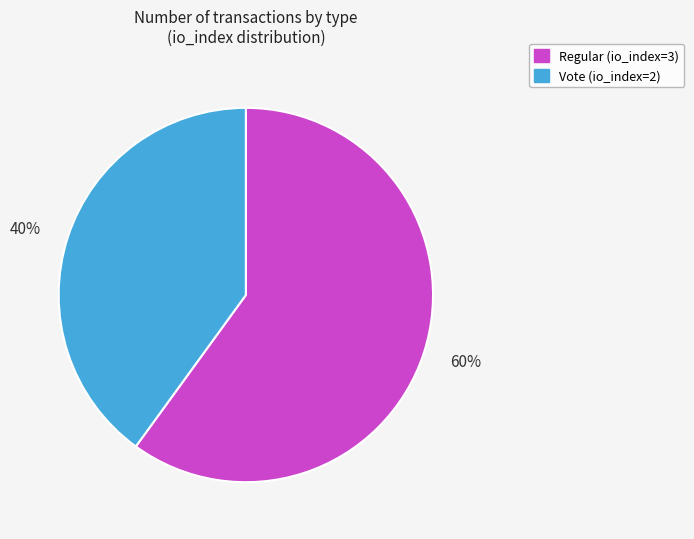

True or false: Vote (io_index=2) accounts for 40% of the total.

True